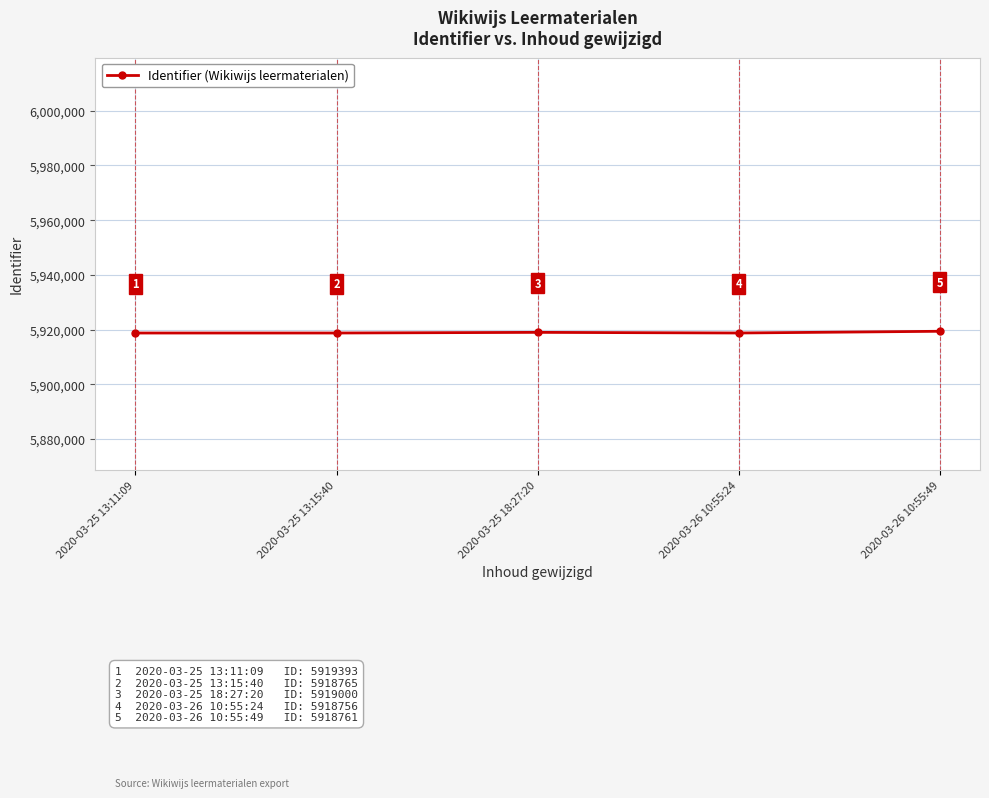

What is the label of the 2nd point from the right?

2020-03-26 10:55:24